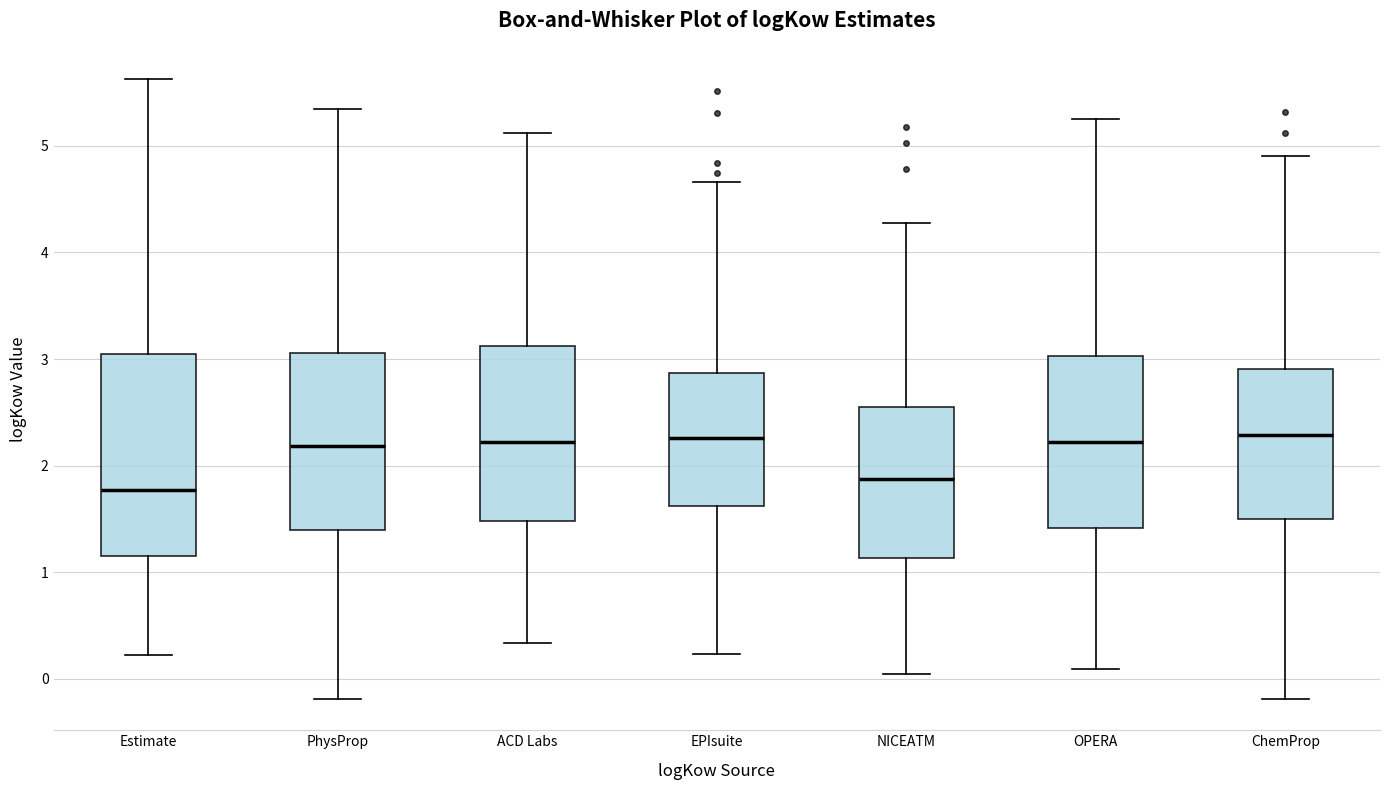

Which box is the tallest, from its lower edge to its upper edge?

Estimate